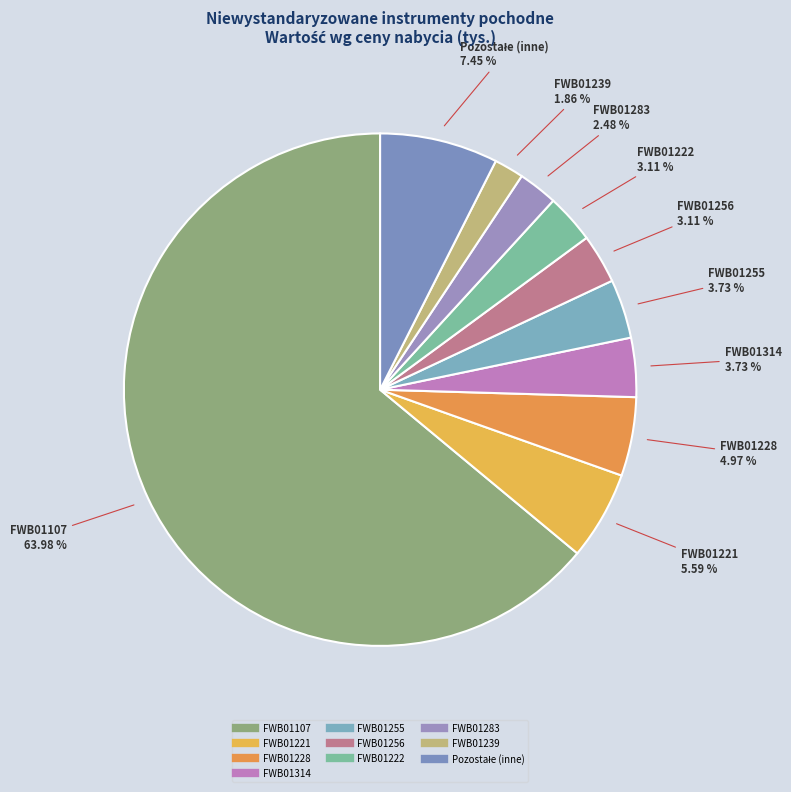

How many slices are in this pie chart?

10